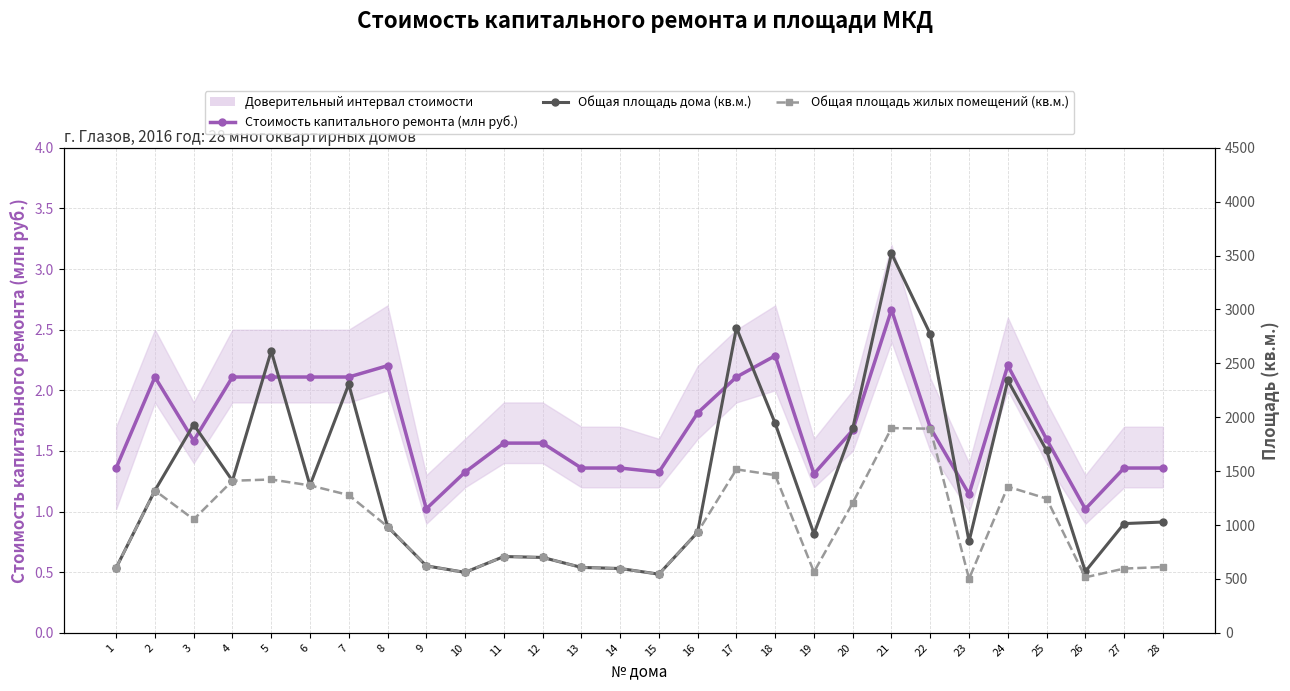

List the series in order of their peak value, lowest first.

Стоимость капитального ремонта (млн руб.), Общая площадь жилых помещений (кв.м.), Общая площадь дома (кв.м.)